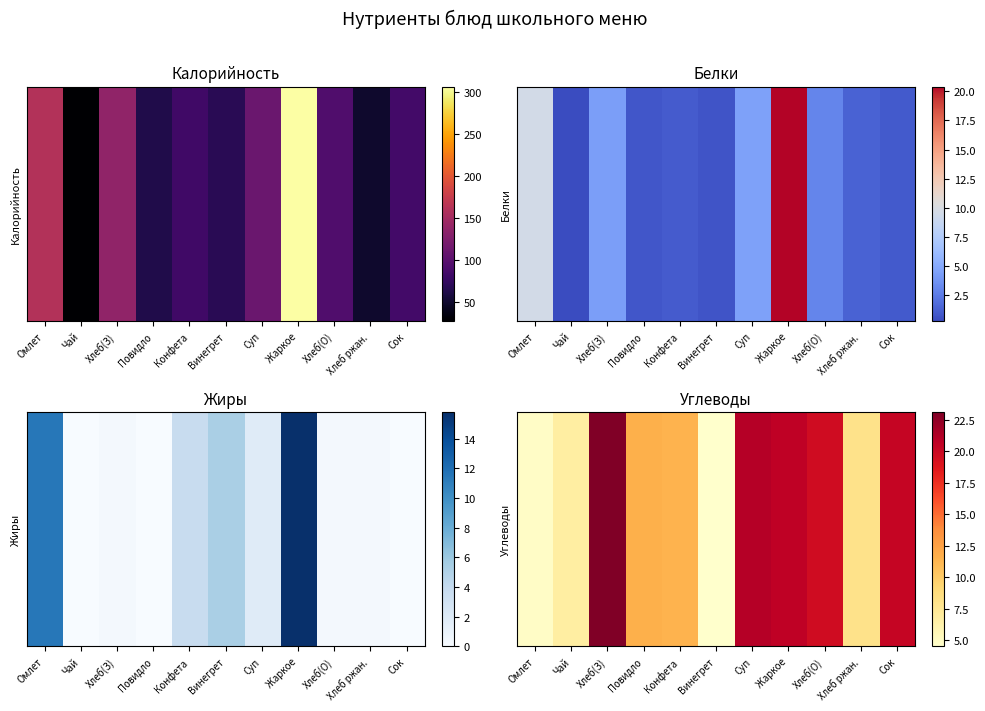

What is the minimum value shown in the chart?

4.5